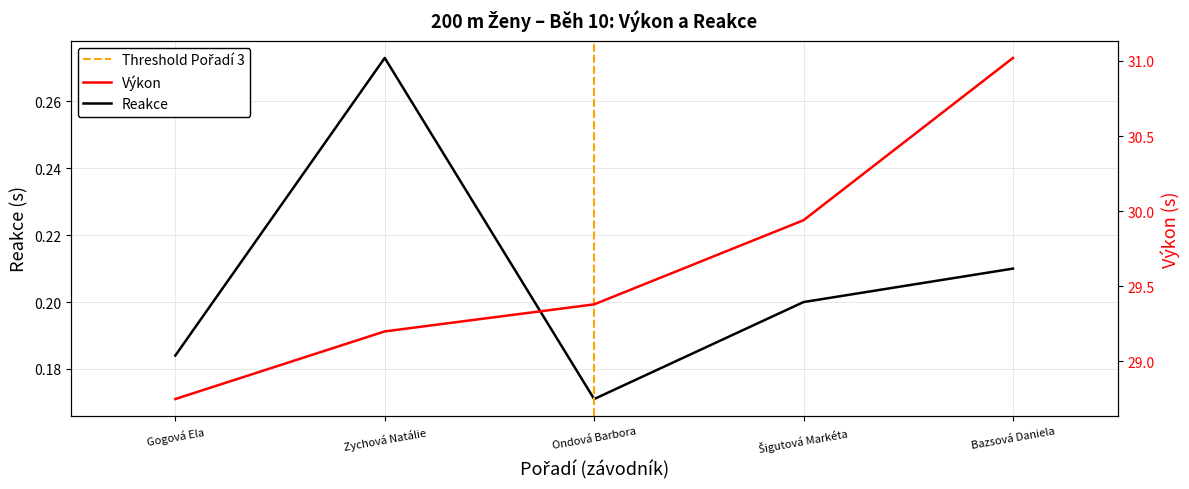

Reading right to left, transcribe all the data shown in this chart.

0.2	0.2	0.2	0.3	0.2